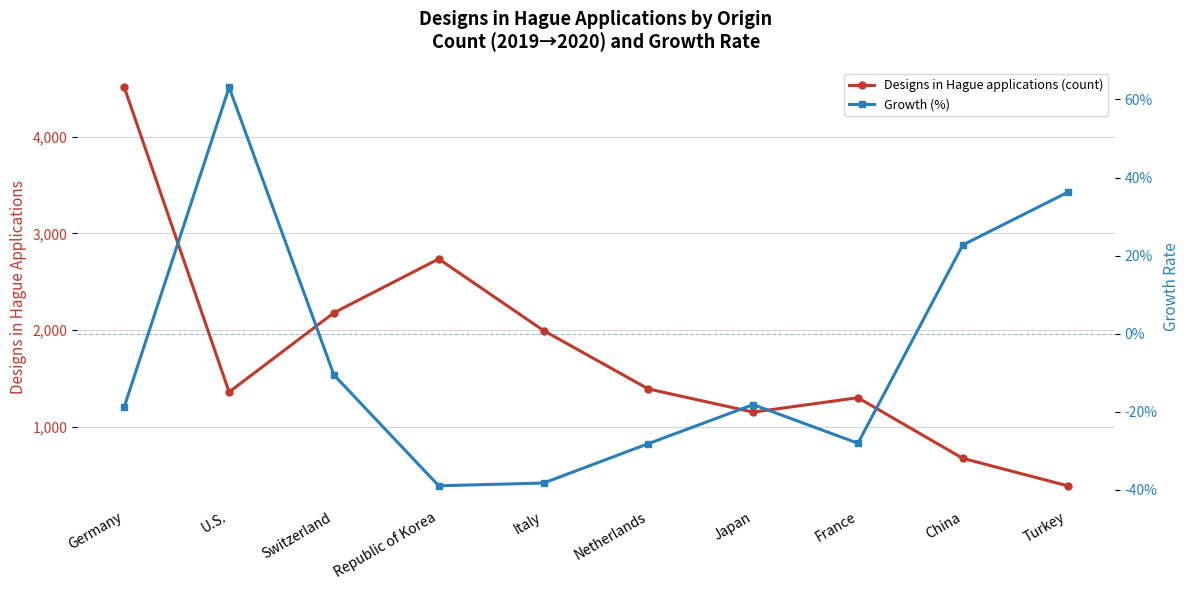

Which series has the largest total across all categories?

Designs in Hague applications (count)